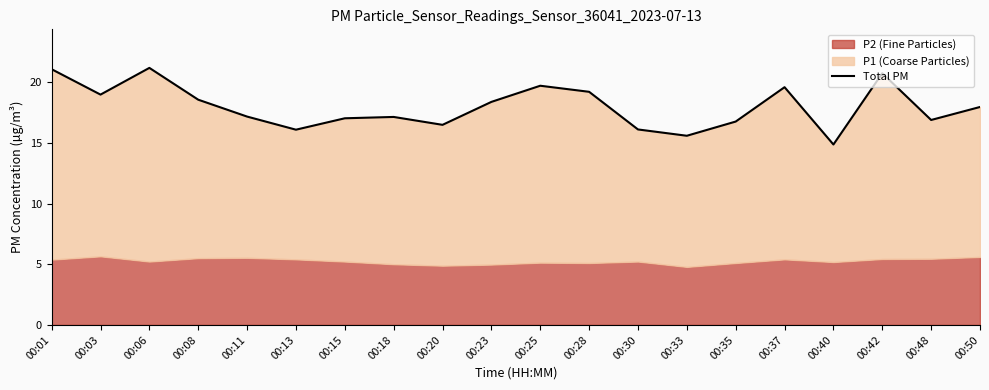

Reading right to left, extract all data points from this chart.

17.9	16.9	20.7	14.9	19.6	16.8	15.6	16.1	19.2	19.7	18.4	16.5	17.1	17.0	16.1	17.2	18.6	21.2	19.0	21.1